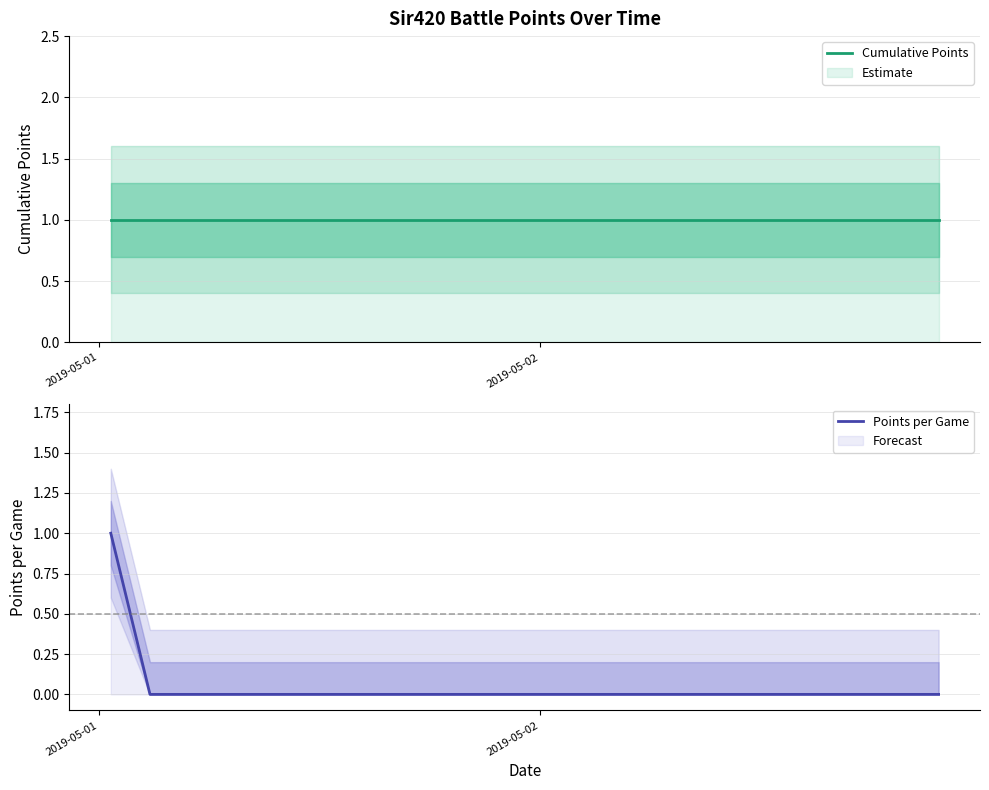

Reading left to right, transcribe all the data shown in this chart.

Cumulative Points: 1	1	1
Points per Game: 1	0	0